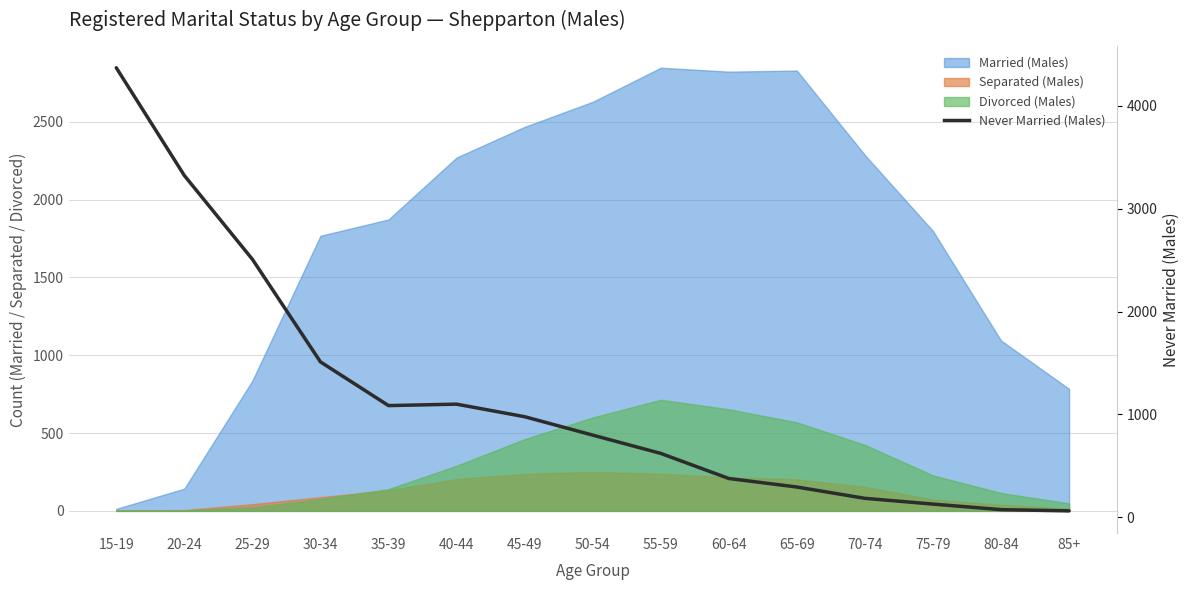

The value at 15-19 is 4371. True or false?

True